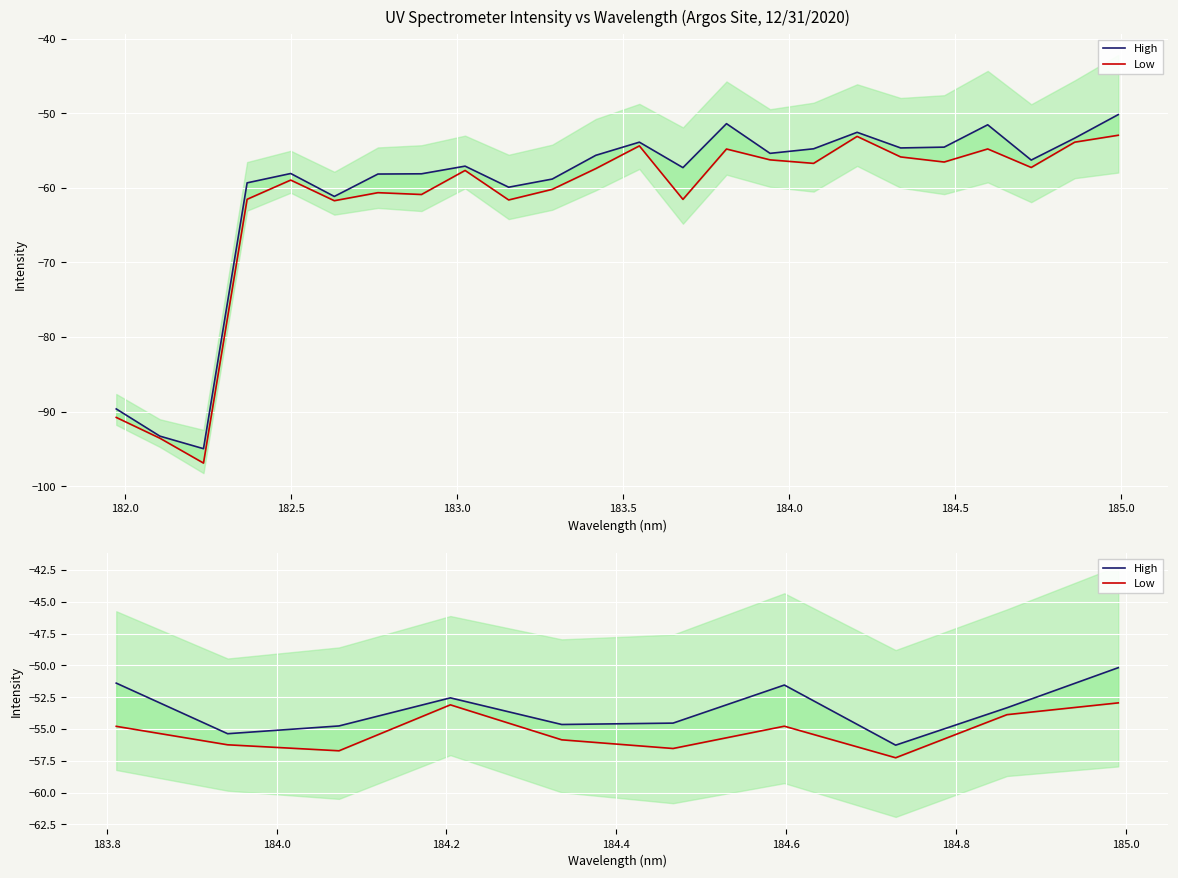

How many interior local valleys does the Low series have?

3